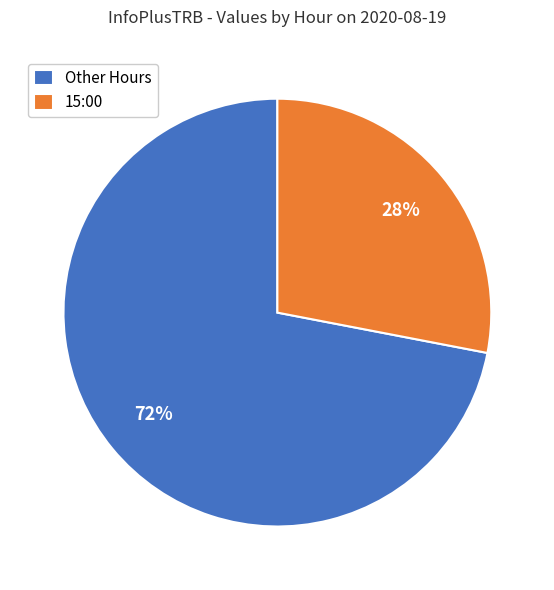

Is it true that Other Hours is 72% of the pie?

True